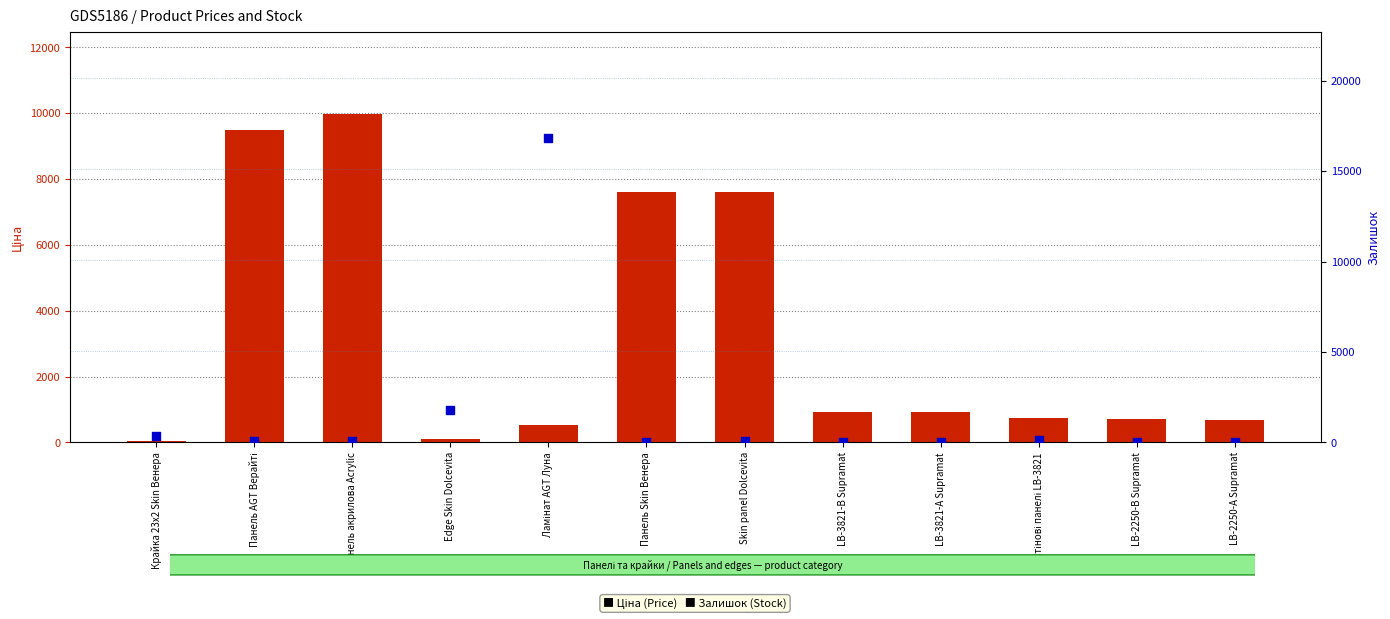

What is the total value across all series at LB-2250-А Supramat?

700.0